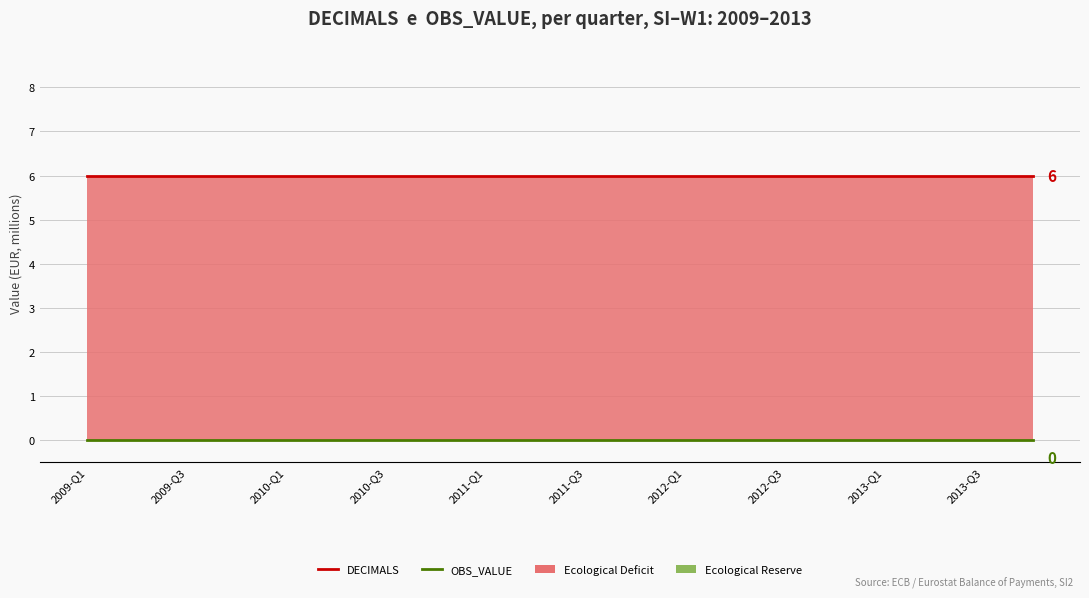

What position from the left is 2013-Q3?

19